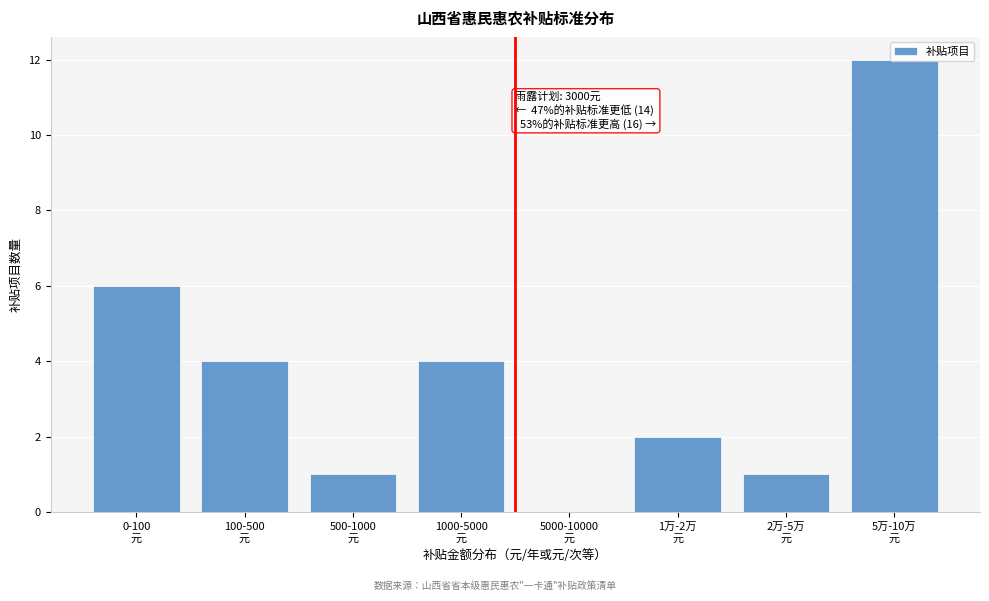

What is the maximum value shown in the chart?

12